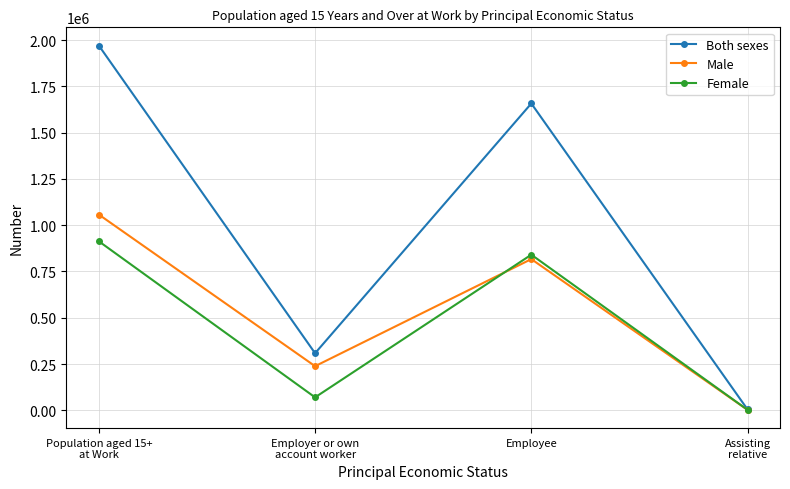

How many categories are shown in the chart?

4